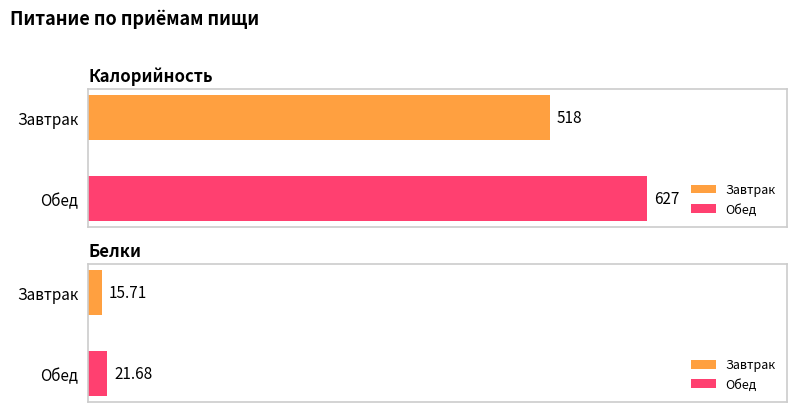

Is it true that Калорийность equals 848.4 at Завтрак?

False